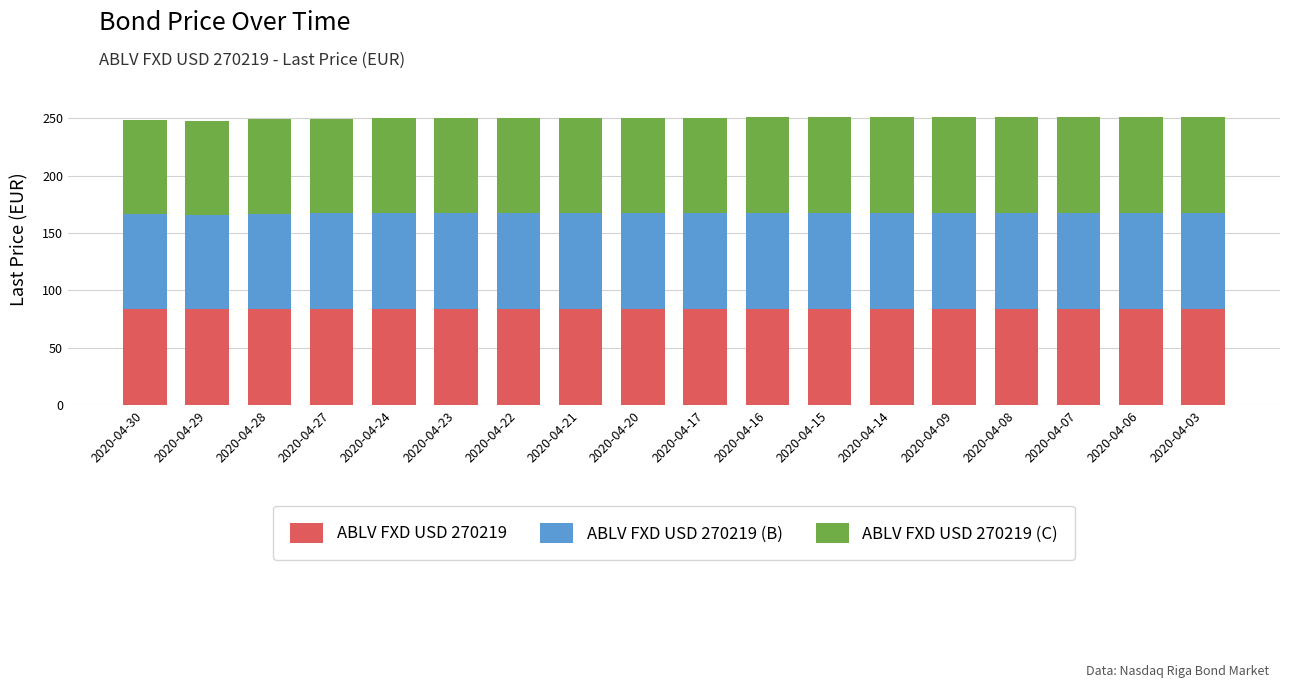

Count the number of categories in the chart.

18